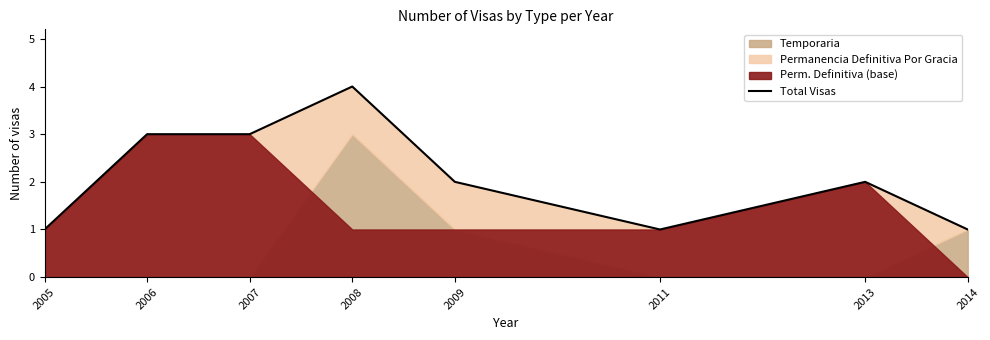

What is the ratio of the value at 2009 to the value at 2005?

2.0